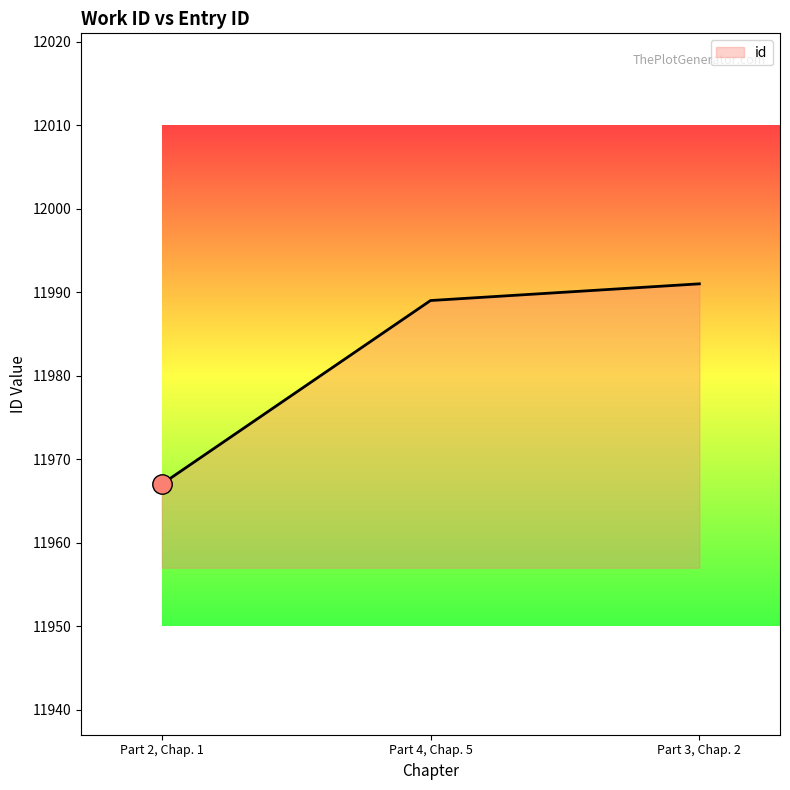

Does the chart have visible grid lines?

No